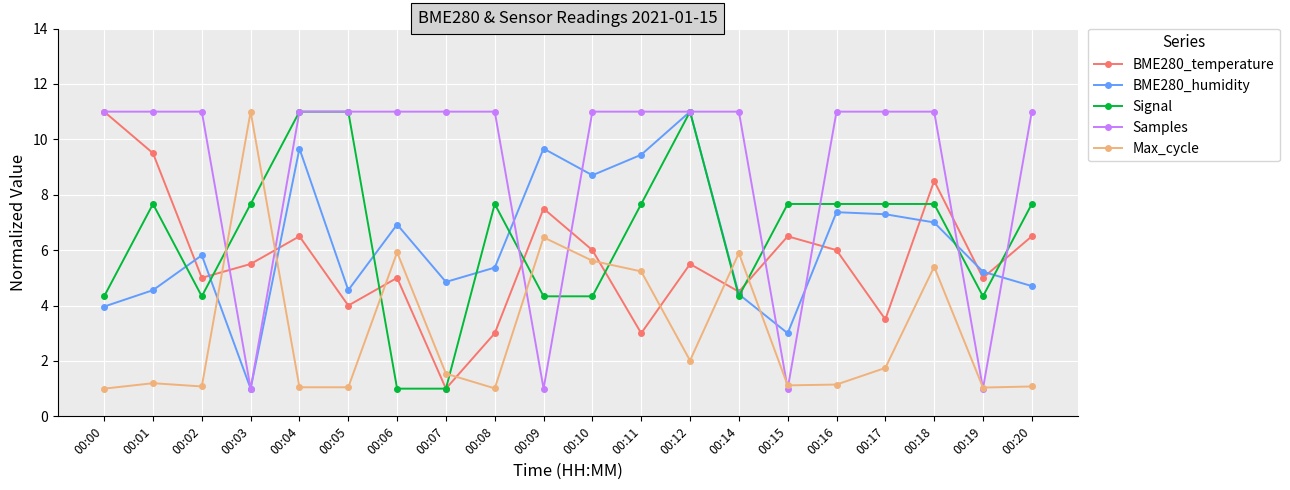

How many lines are shown in the chart?

5